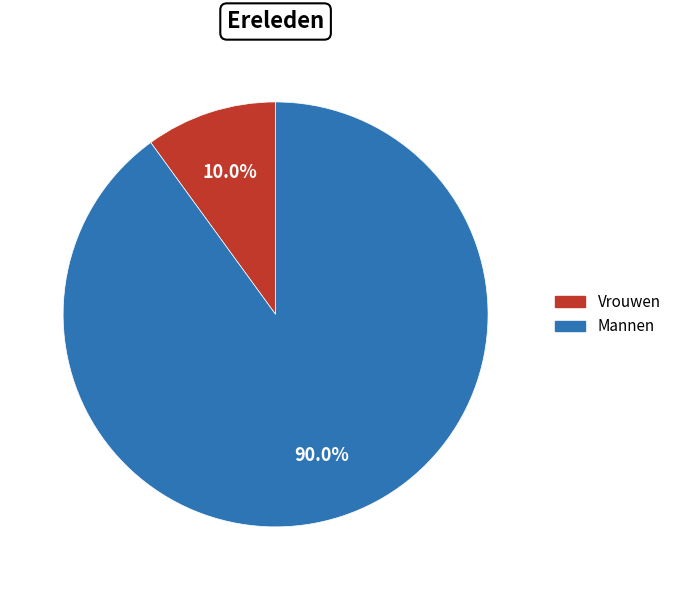

Rank the categories by value from lowest to highest.

Vrouwen, Mannen